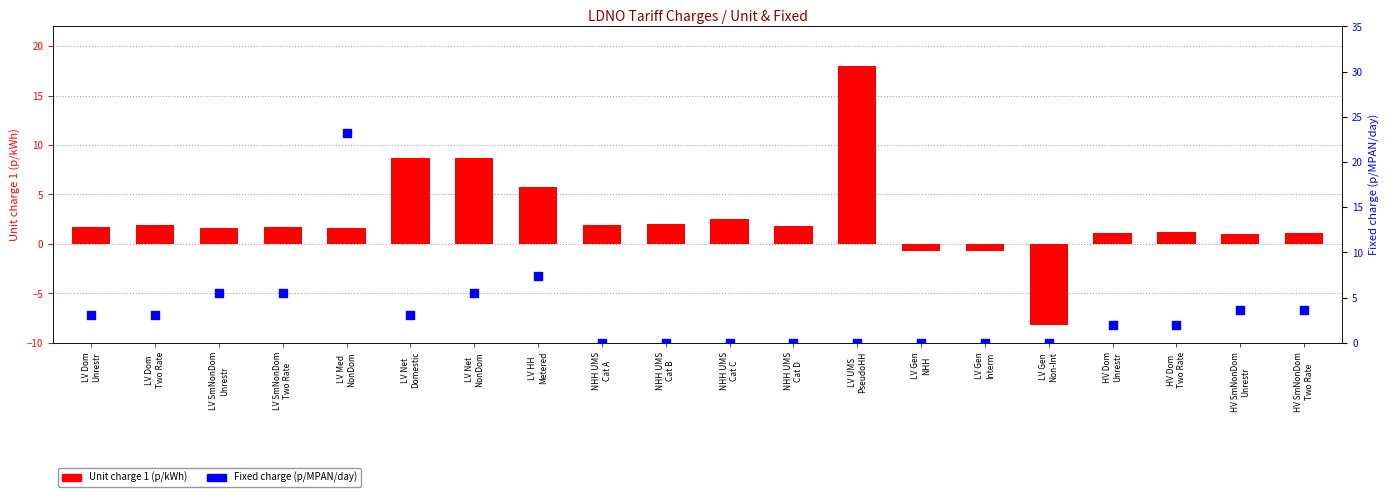

Which series has the largest total across all categories?

Fixed charge (p/MPAN/day)